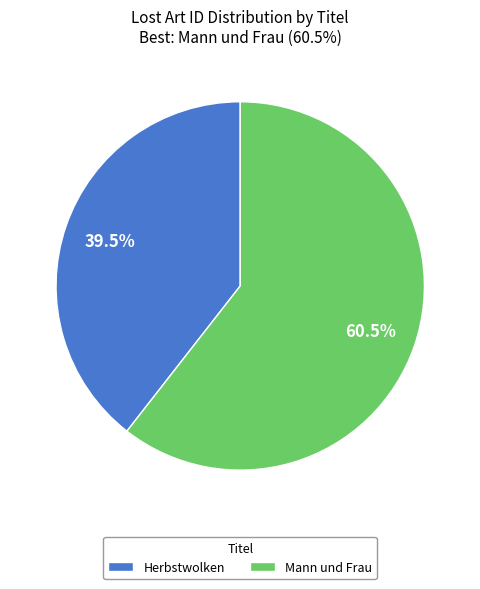

Is there any slice that represents more than half of the pie?

Yes